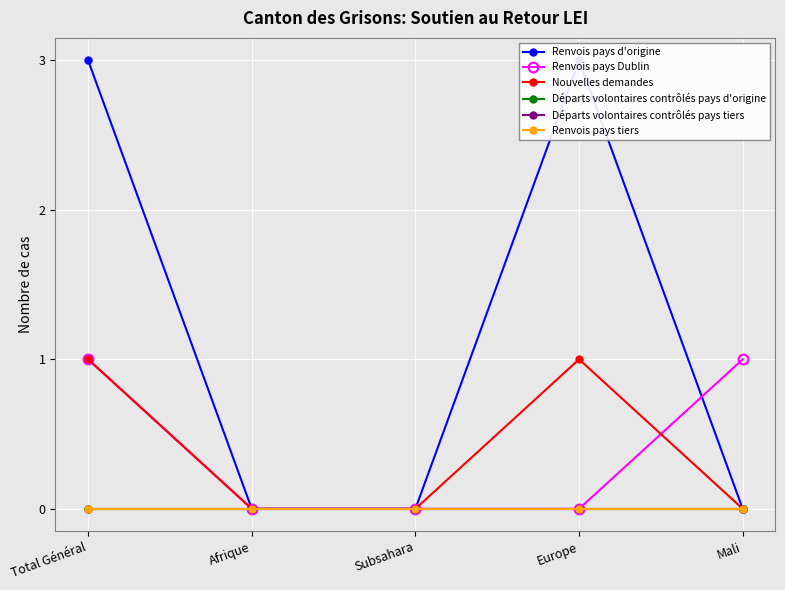

Is the value of Renvois pays Dublin at Subsahara greater than the value of Départs volontaires contrôlés pays d'origine at Afrique?

No